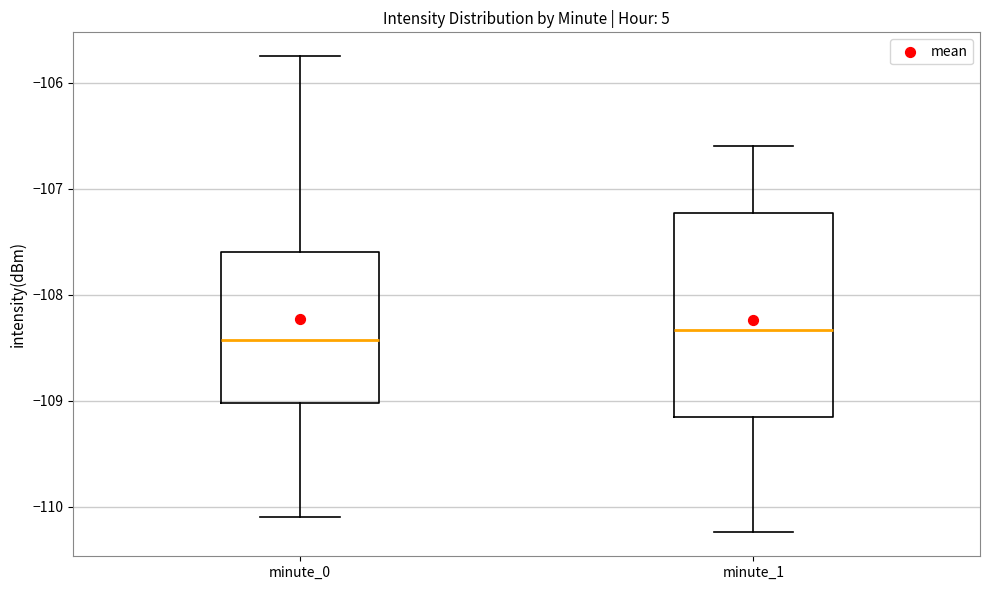

Reading left to right, read every box against the y-axis: the position of its median line, the range the box covers, and the ends of its whiskers. The values are not printed on the chart, so give them approximately, as read against the axis.

minute_0: median -108.4, box -109.0 to -107.6, whiskers -110.1 to -105.7
minute_1: median -108.3, box -109.1 to -107.2, whiskers -110.2 to -106.6